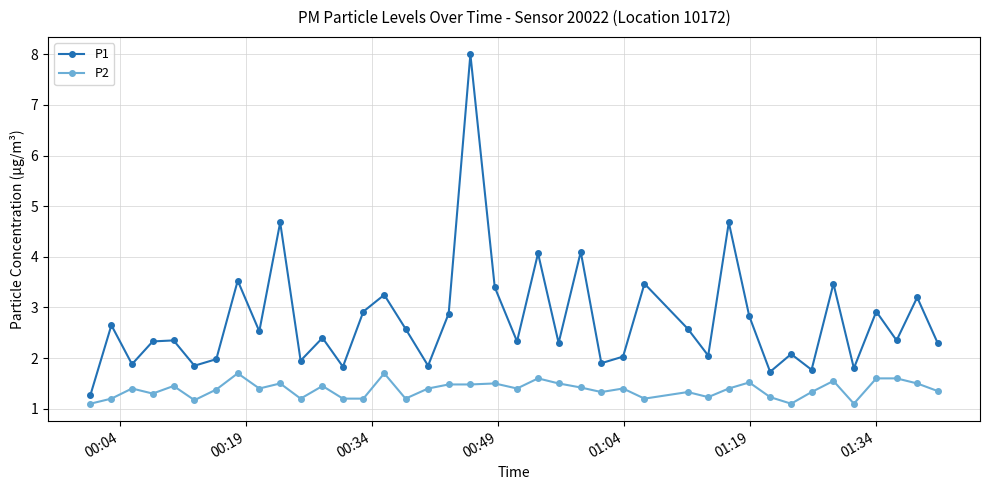

True or false: P2 and P1 intersect in this chart.

False